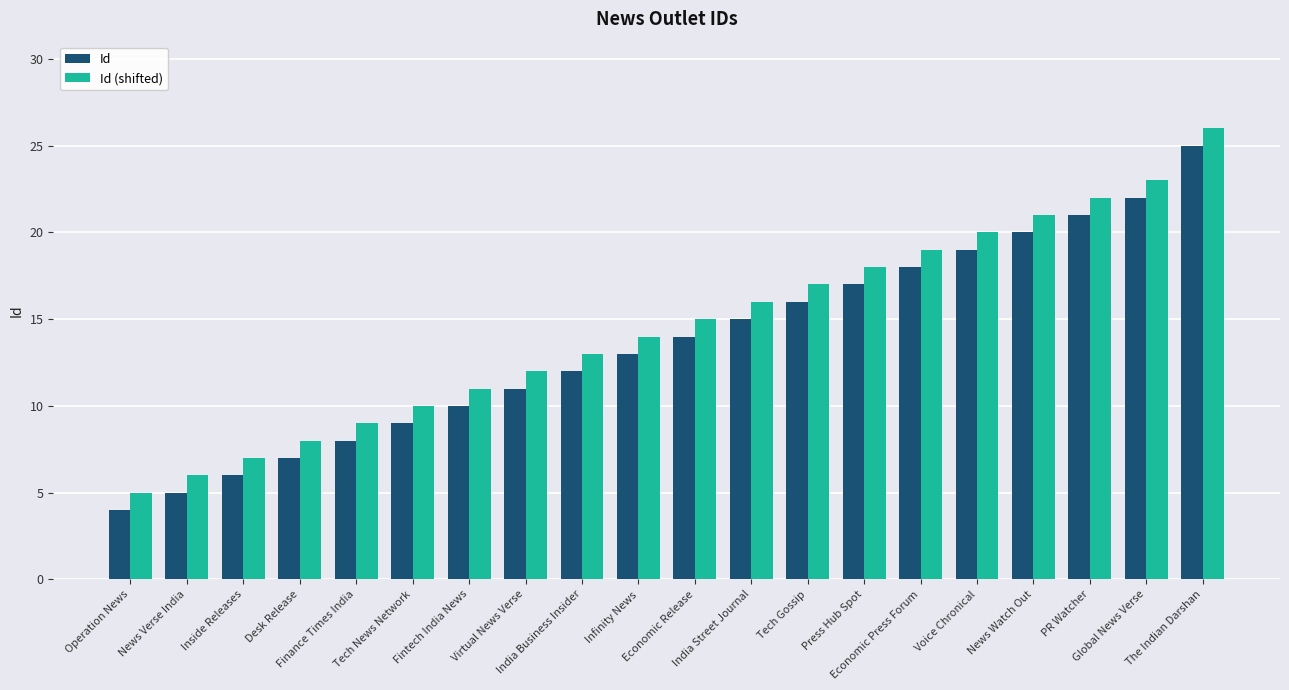

What is the difference between the second highest and second lowest values in the Id (shifted) series?

17